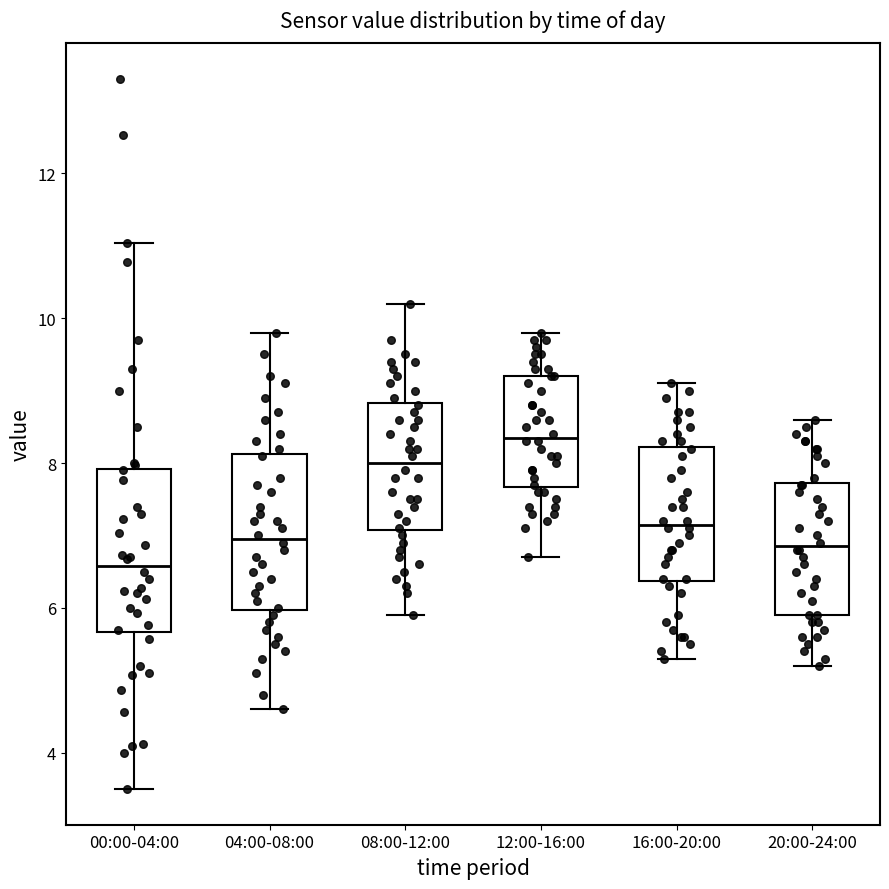

Where does the median line of the box for 12:00-16:00 sit on the y-axis? The values are not printed on the chart, so give them approximately, as read against the axis.

8.4